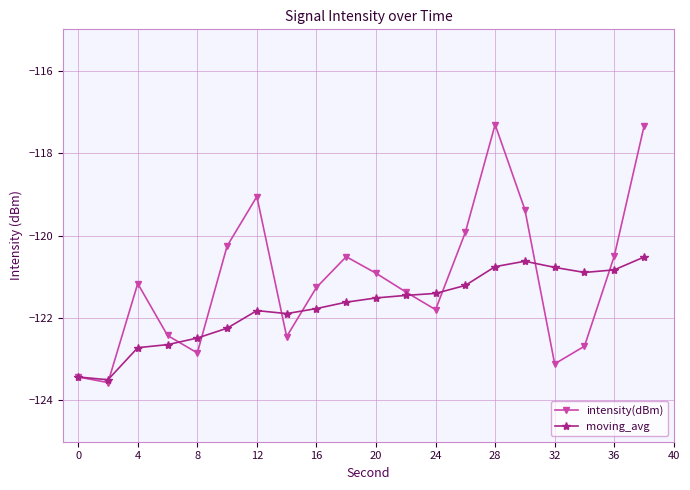

What is the greatest value displayed?

-117.3